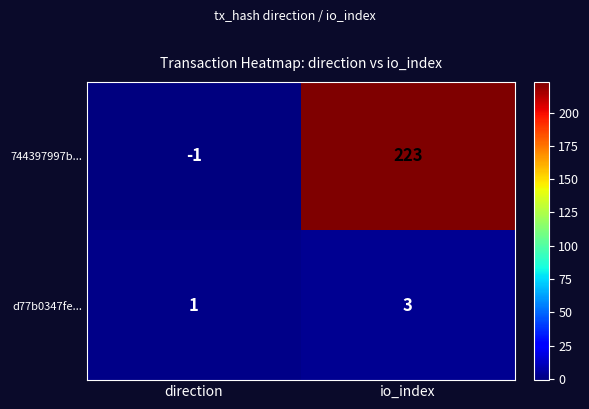

Which series has the largest total across all categories?

744397997b...